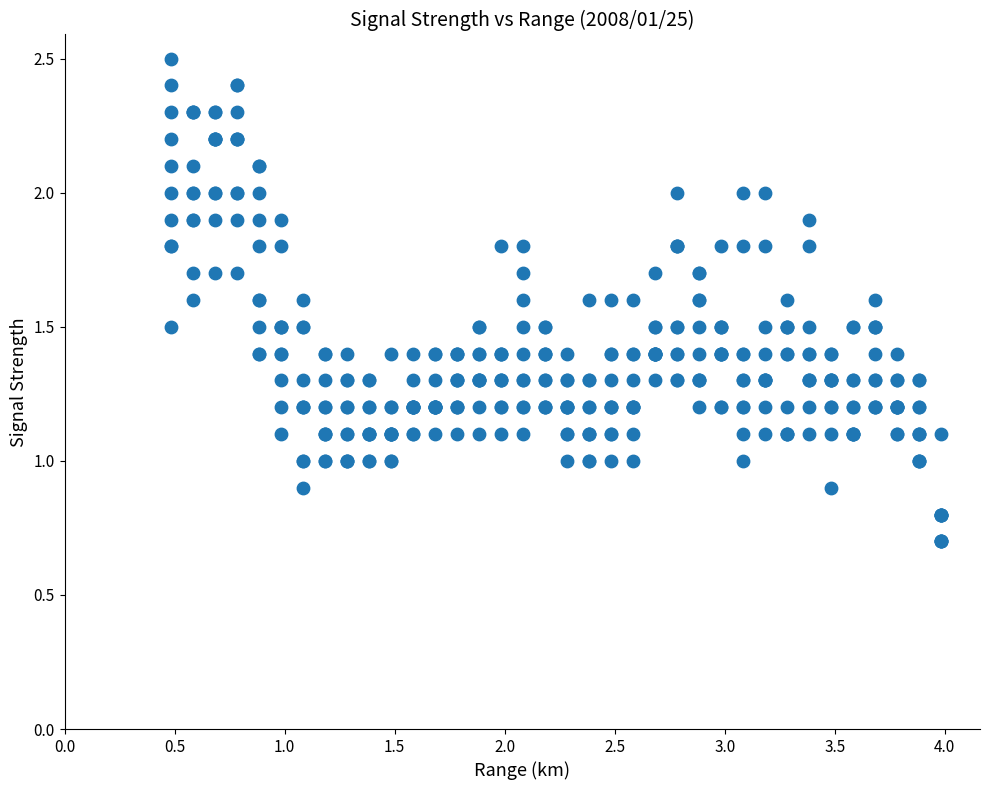

What is the range of Y values (max minus min)?

1.8